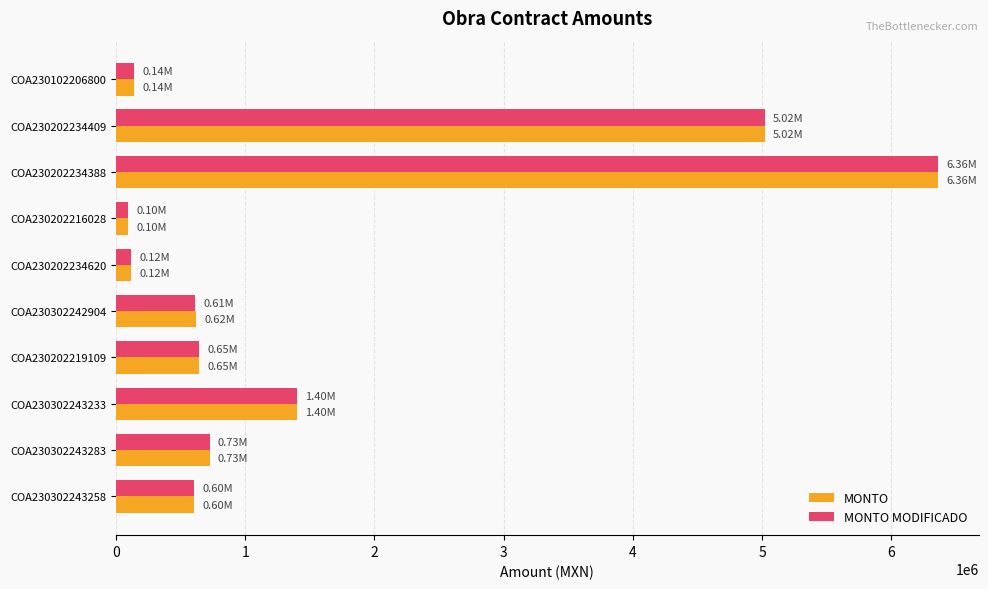

At which label does MONTO reach its peak?

COA230202234388